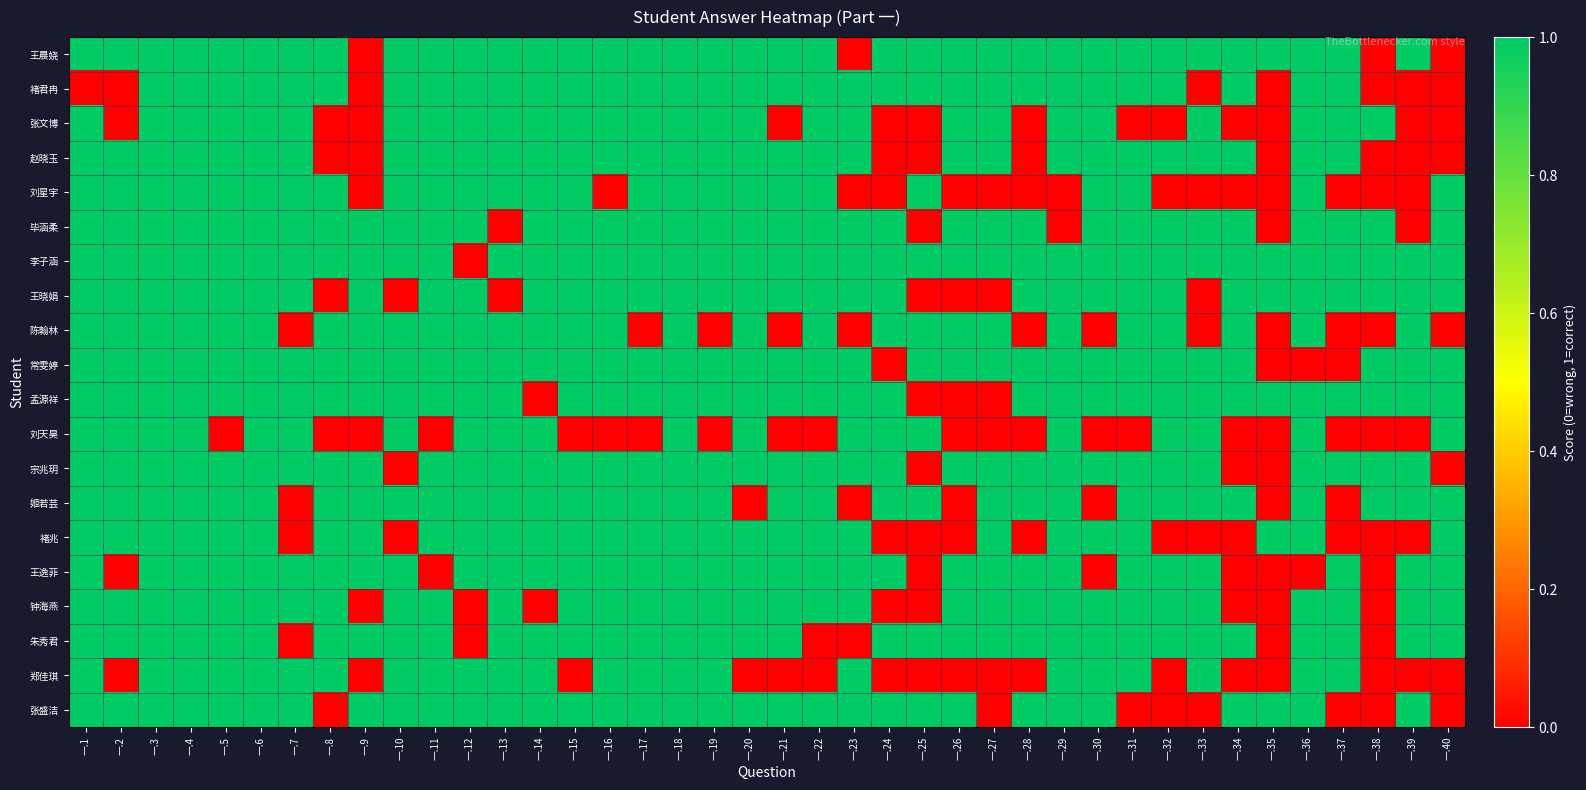

Count the number of data series in this chart.

20